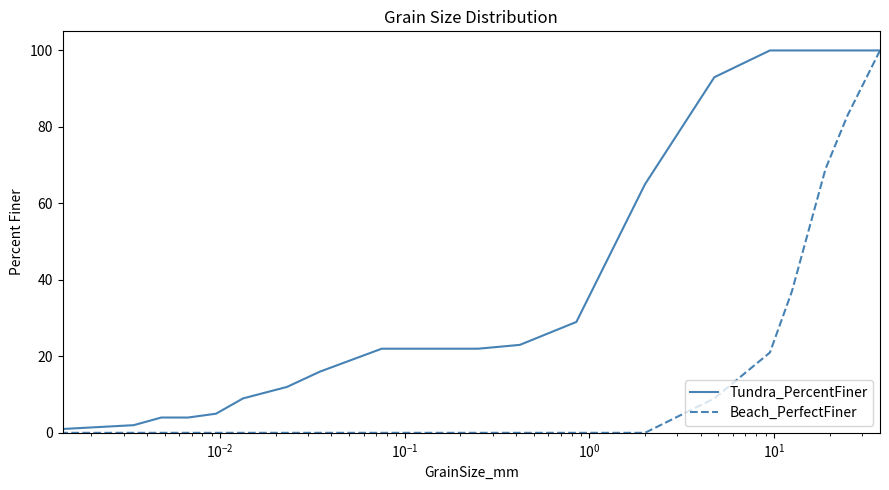

What is the sum of all Tundra_PercentFiner values?

851